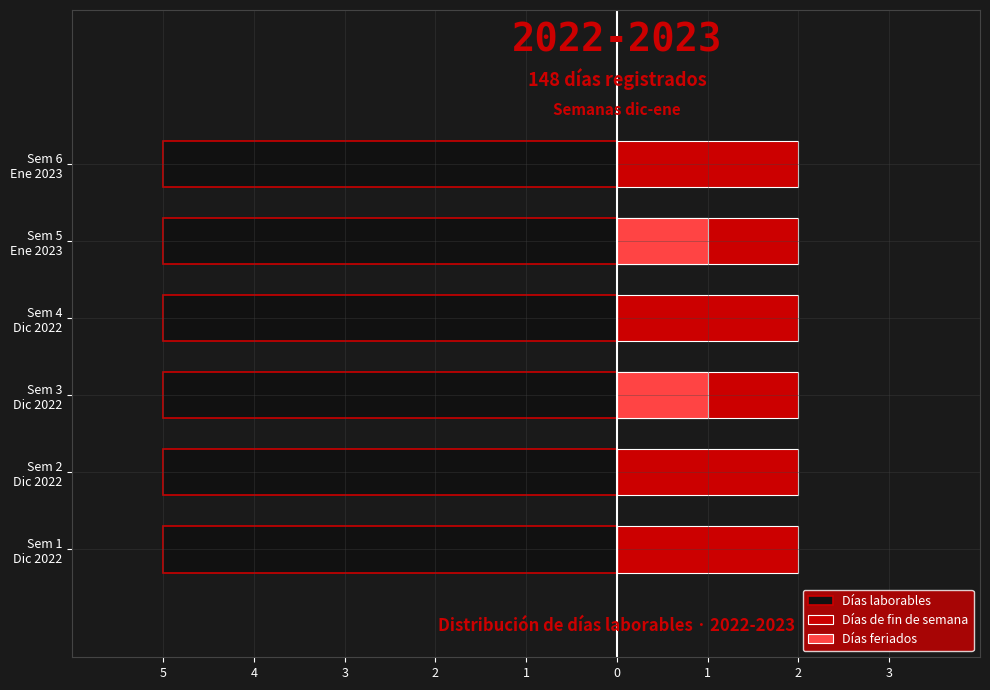

What are all the series names shown in the legend?

Días laborables, Días de fin de semana, Días feriados